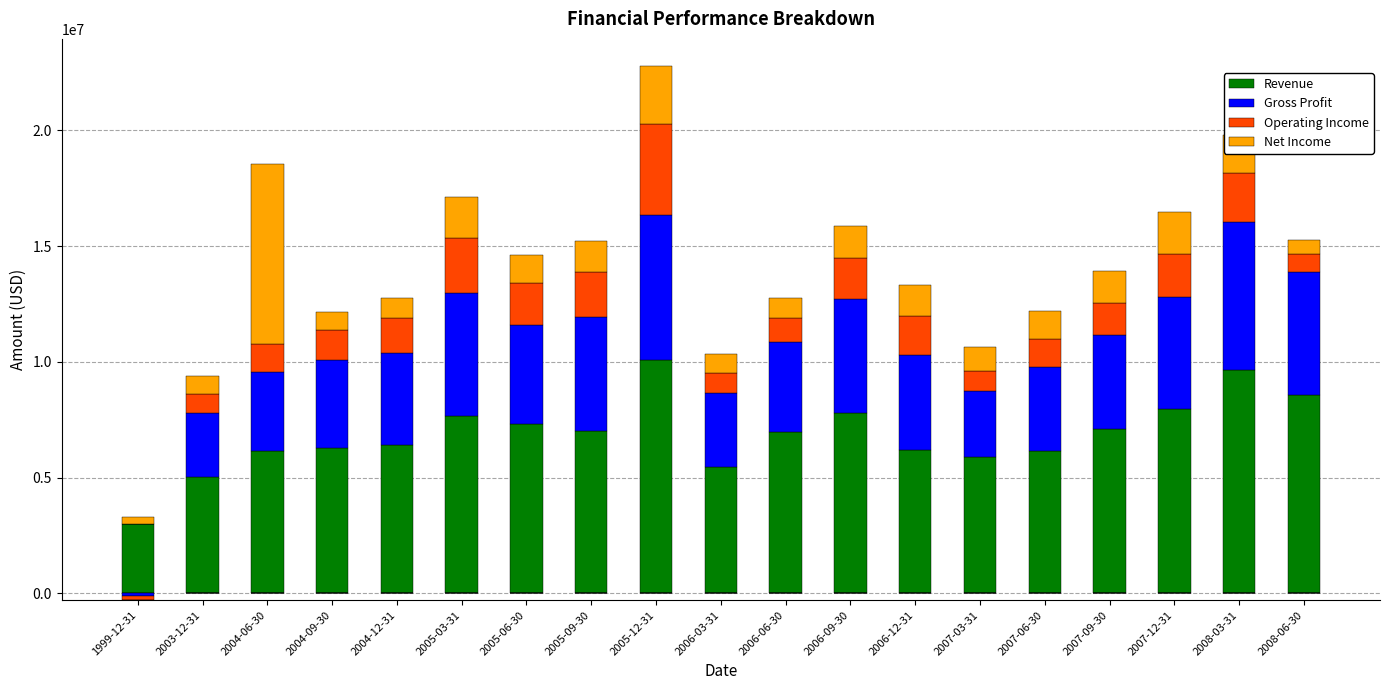

Where does the Net Income series first go above 1202000?

2004-06-30